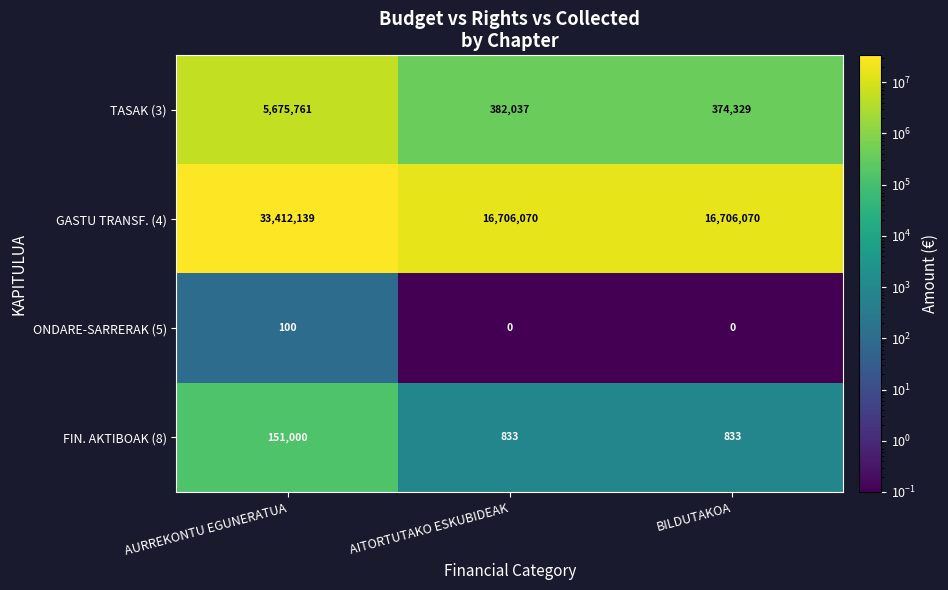

What is the average value of the TASAK (3) series?

2144042